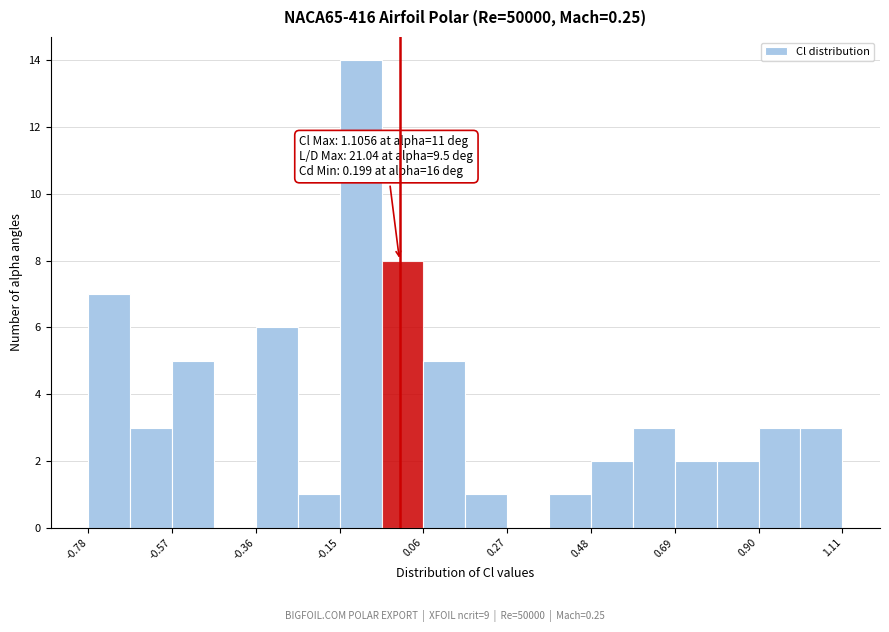

Around what value on the x-axis is the tallest bar? Give the approximate position of its centre, as read against the axis.

-0.10